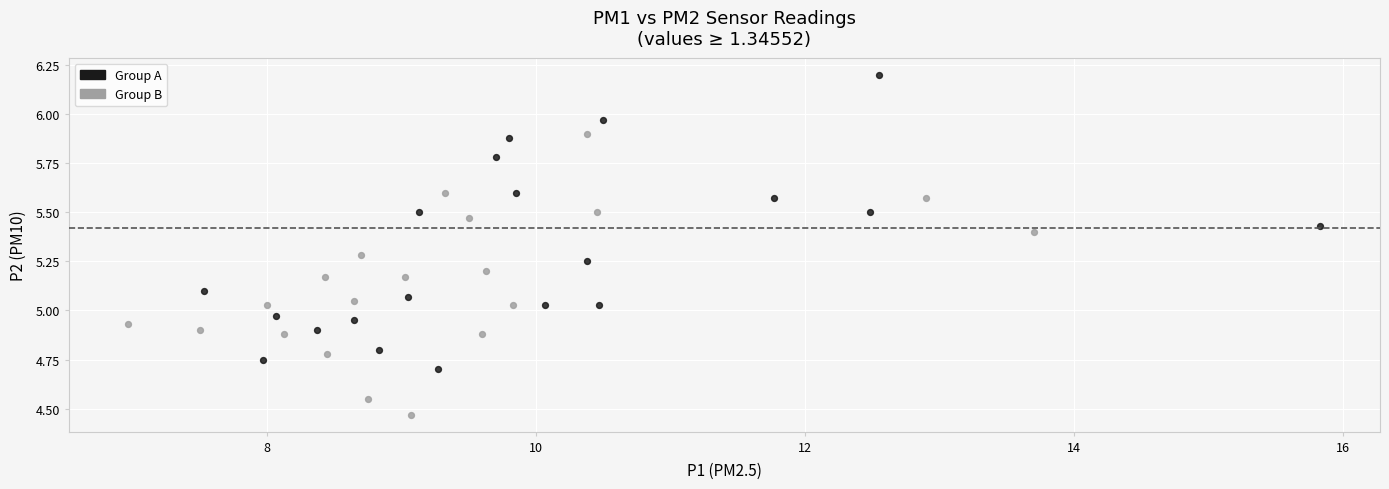

Which series reaches the maximum Y coordinate?

Group A